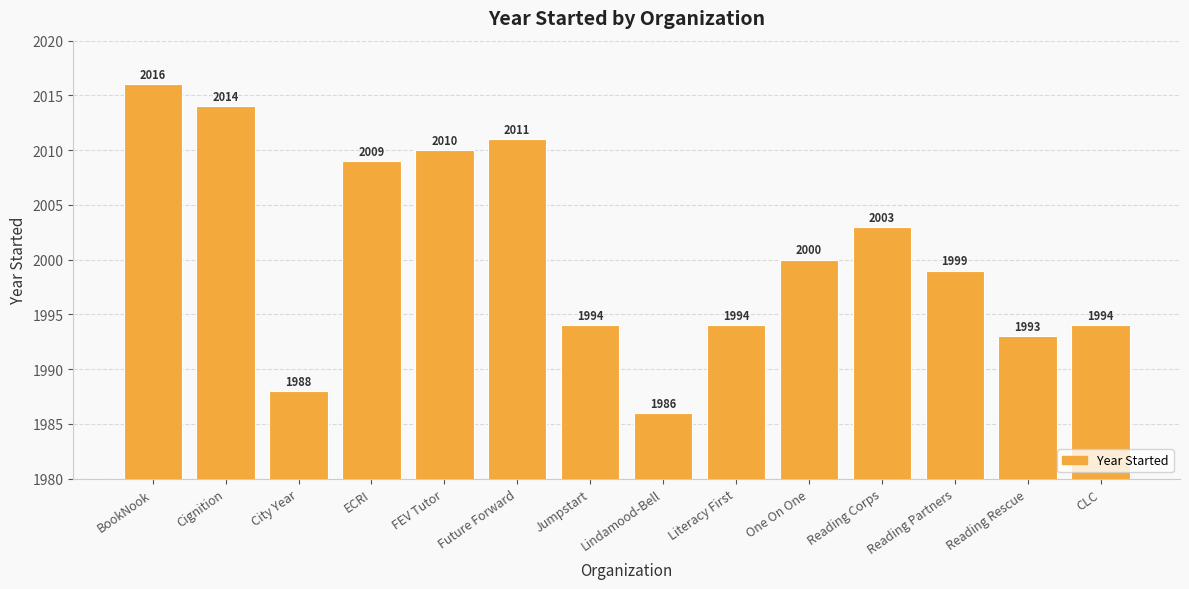

What is the change in value from Cignition to CLC?

-20